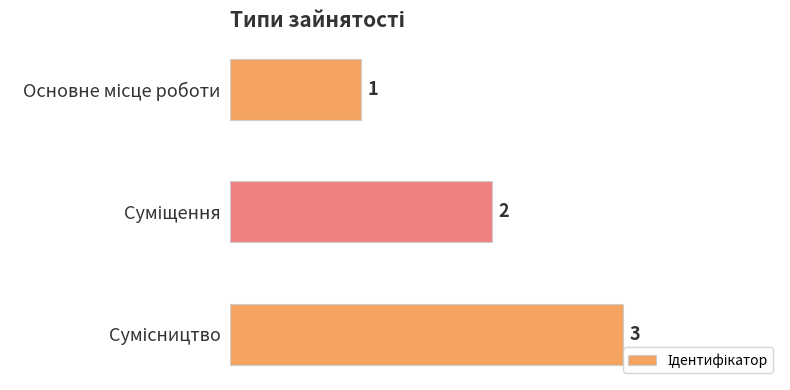

What is the difference between the maximum and minimum values?

2